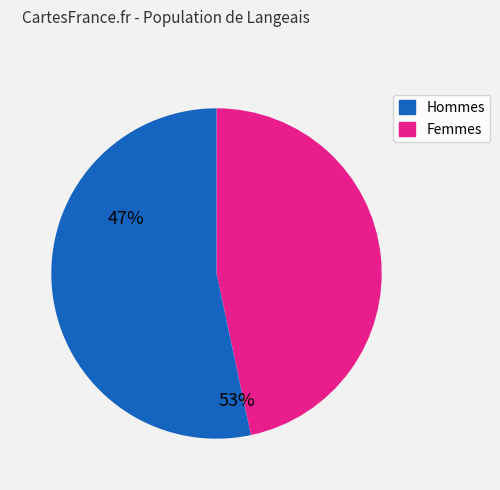

Does any single category account for the majority?

Yes